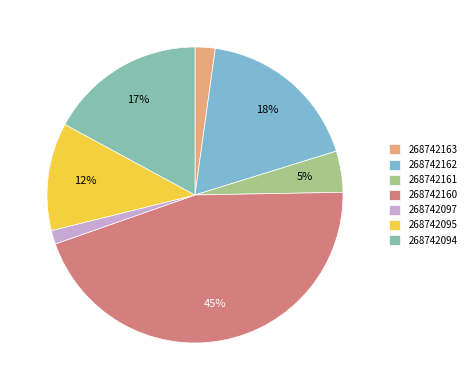

Rank the categories by value from highest to lowest.

268742160, 268742162, 268742094, 268742095, 268742161, 268742163, 268742097